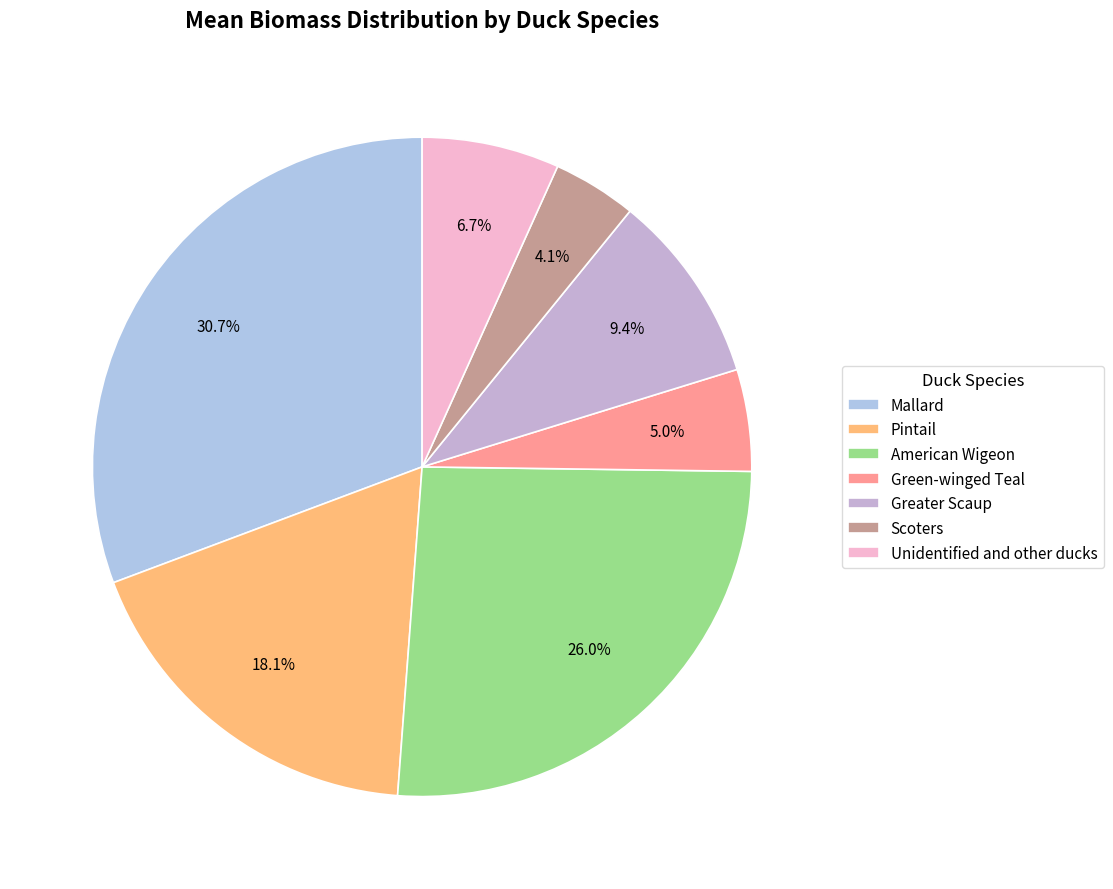

How many segments does this pie chart have?

7